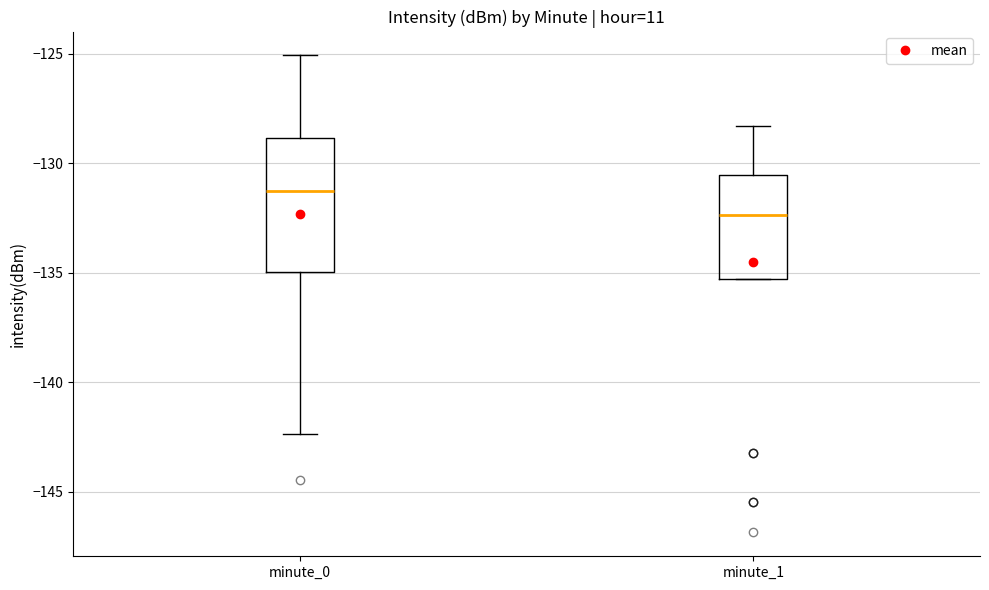

Which box has the lowest median line?

minute_1